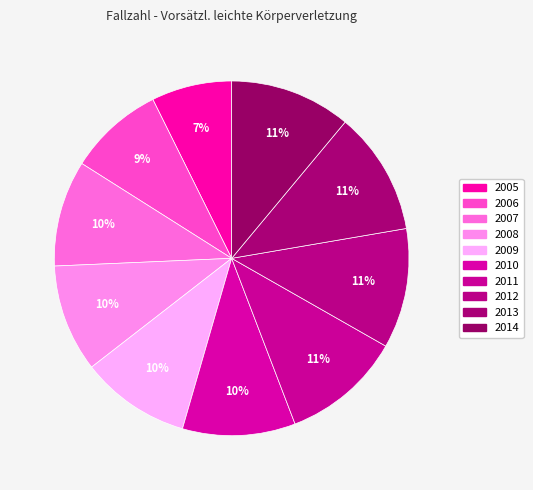

To the nearest percent, what is the difference between the 2012 and 2006 slice percentages?

2%